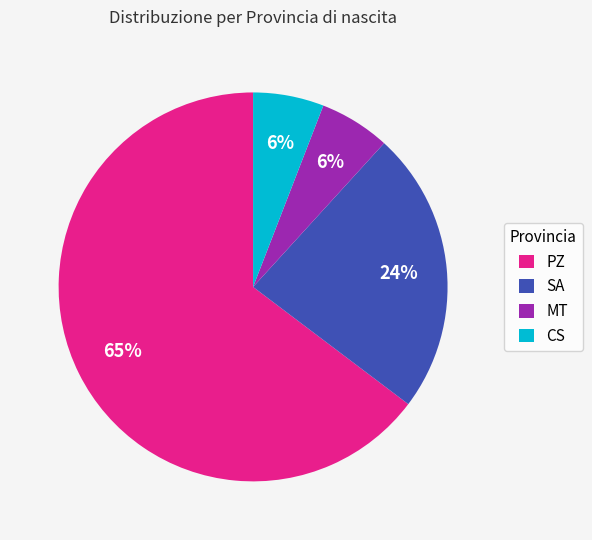

What is the largest slice in the pie chart?

PZ